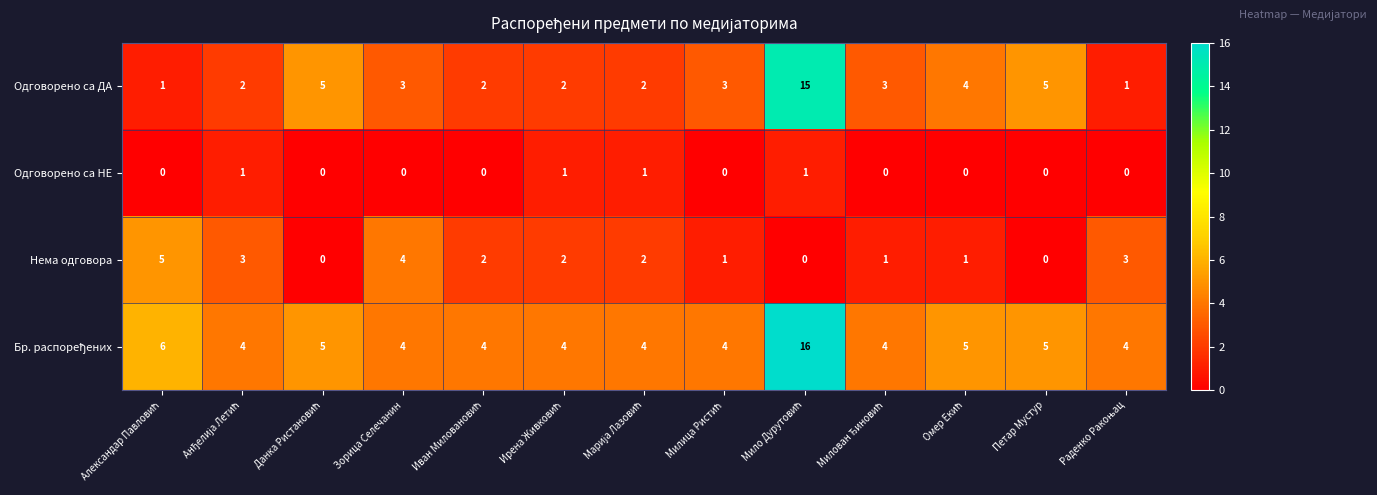

What is the spread (max minus min) of values at Петар Мустур?

5